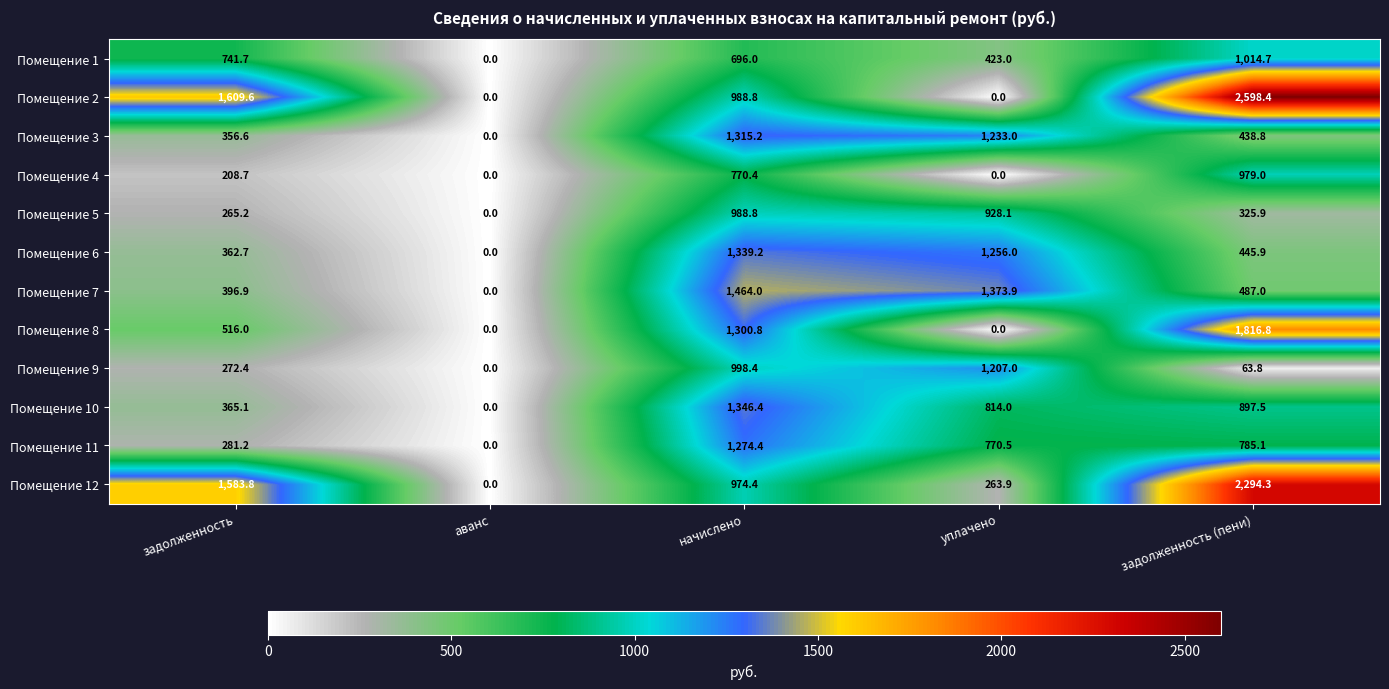

What is the total value across all series at уплачено?

8269.4